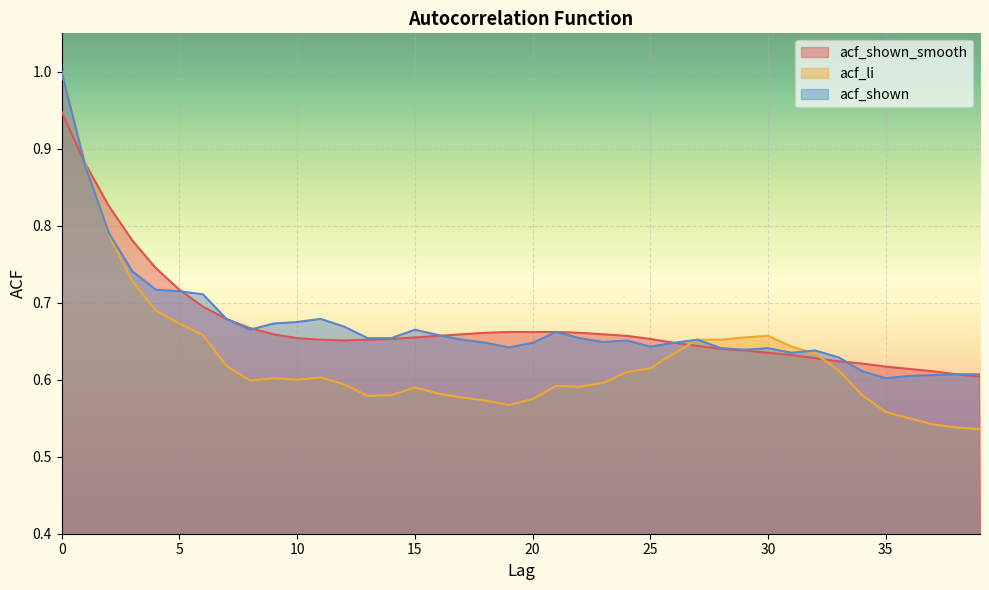

Where do acf_li and acf_shown_smooth first cross each other?

26 and 27